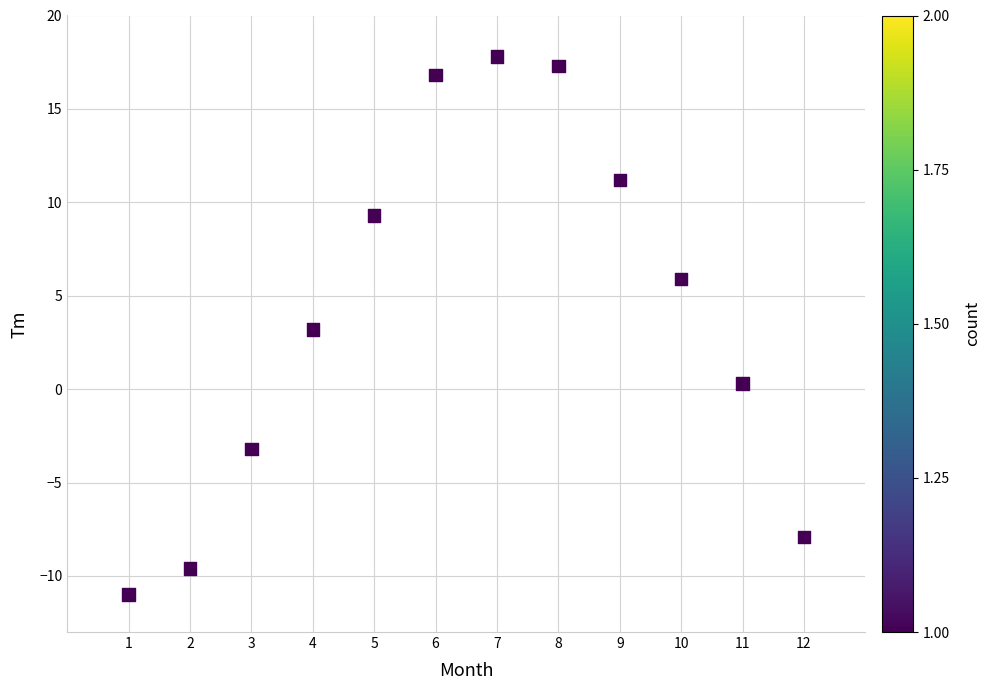

What is the average Y value?

4.2